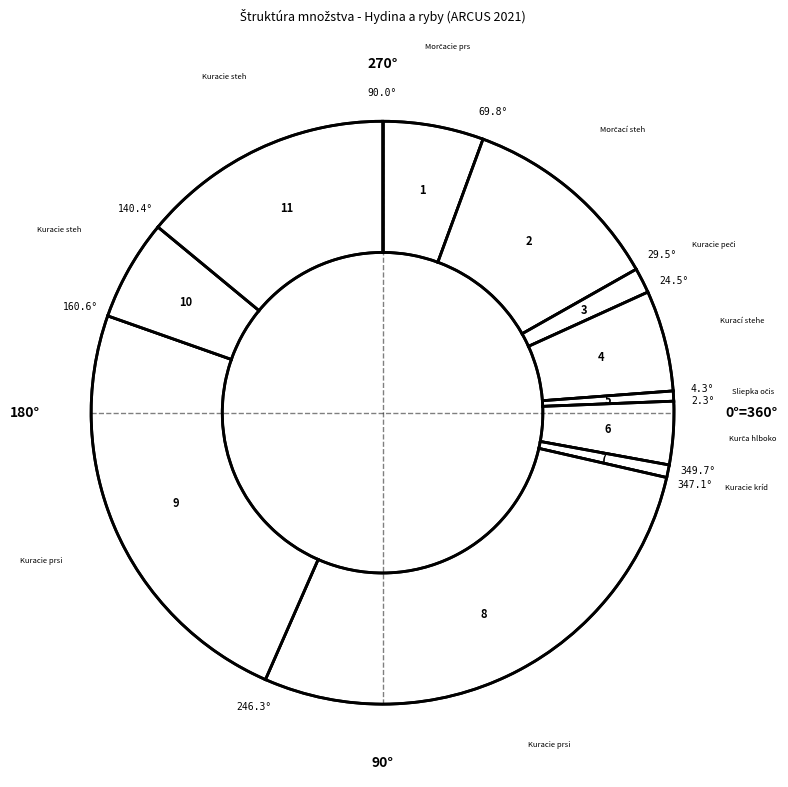

How many slices are in this pie chart?

11